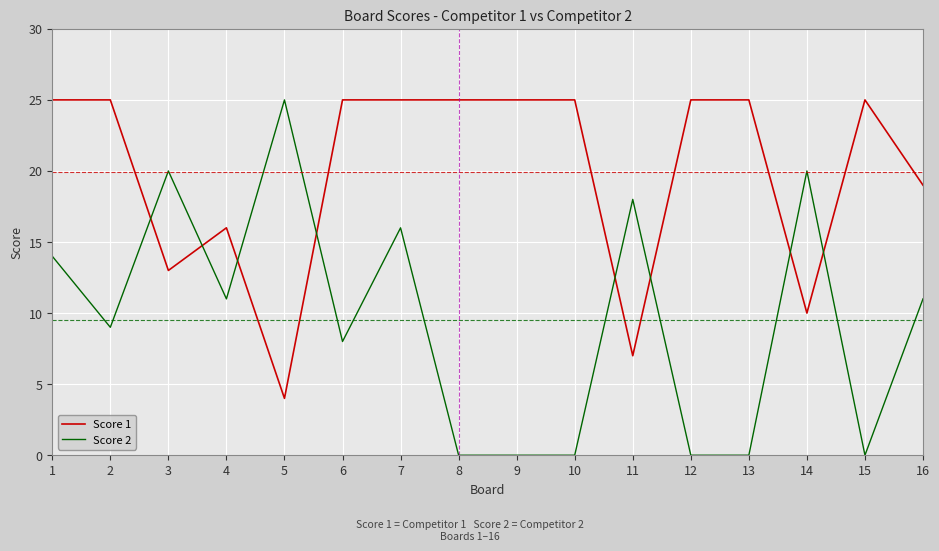

At which label does Score 1 reach its minimum?

5